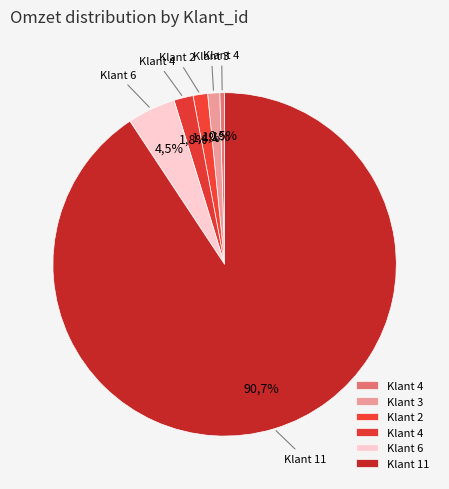

Does any single category account for the majority?

Yes